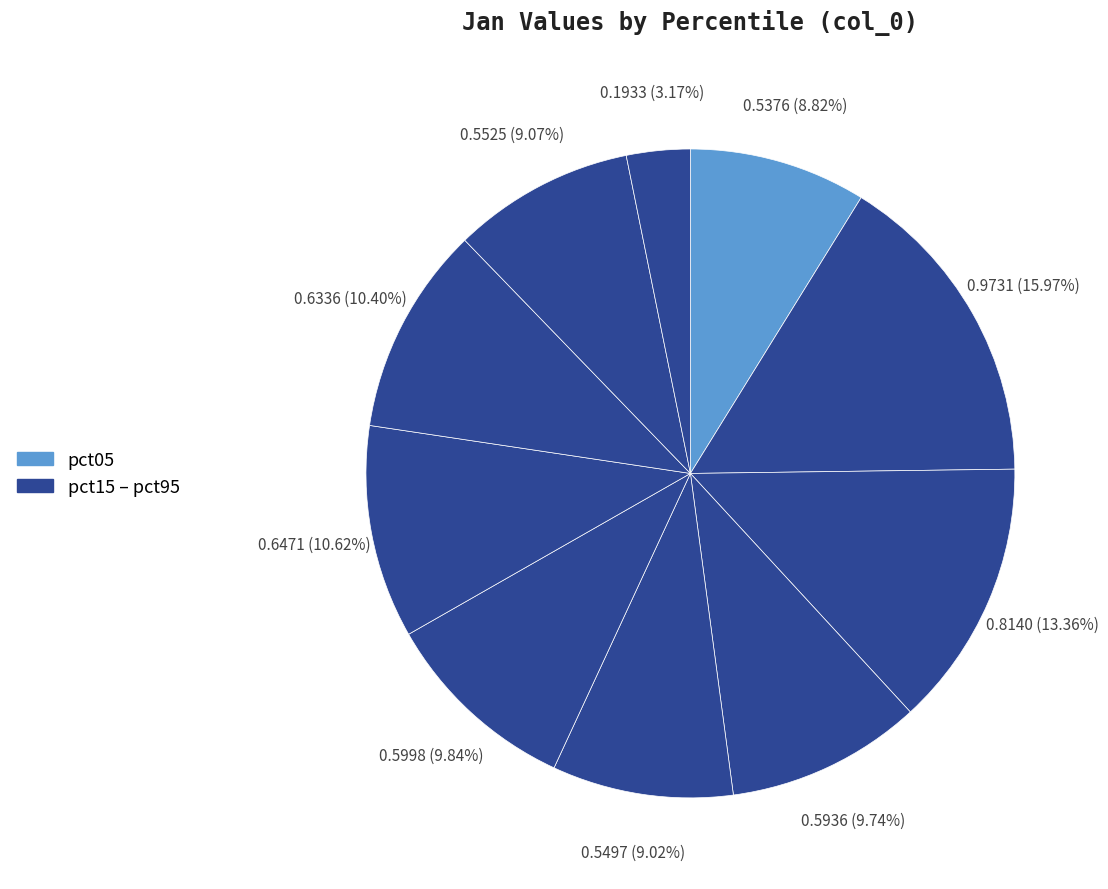

Which slice is the largest?

pct15